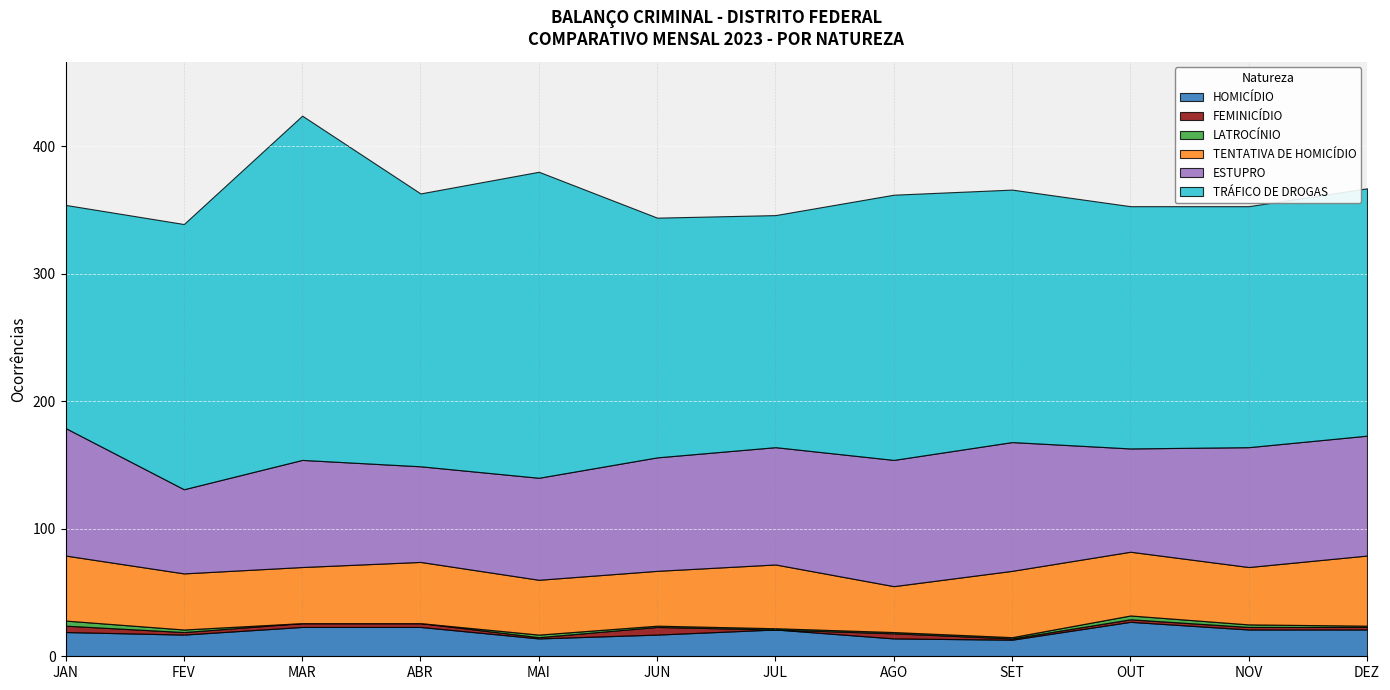

True or false: LATROCÍNIO and ESTUPRO intersect in this chart.

False